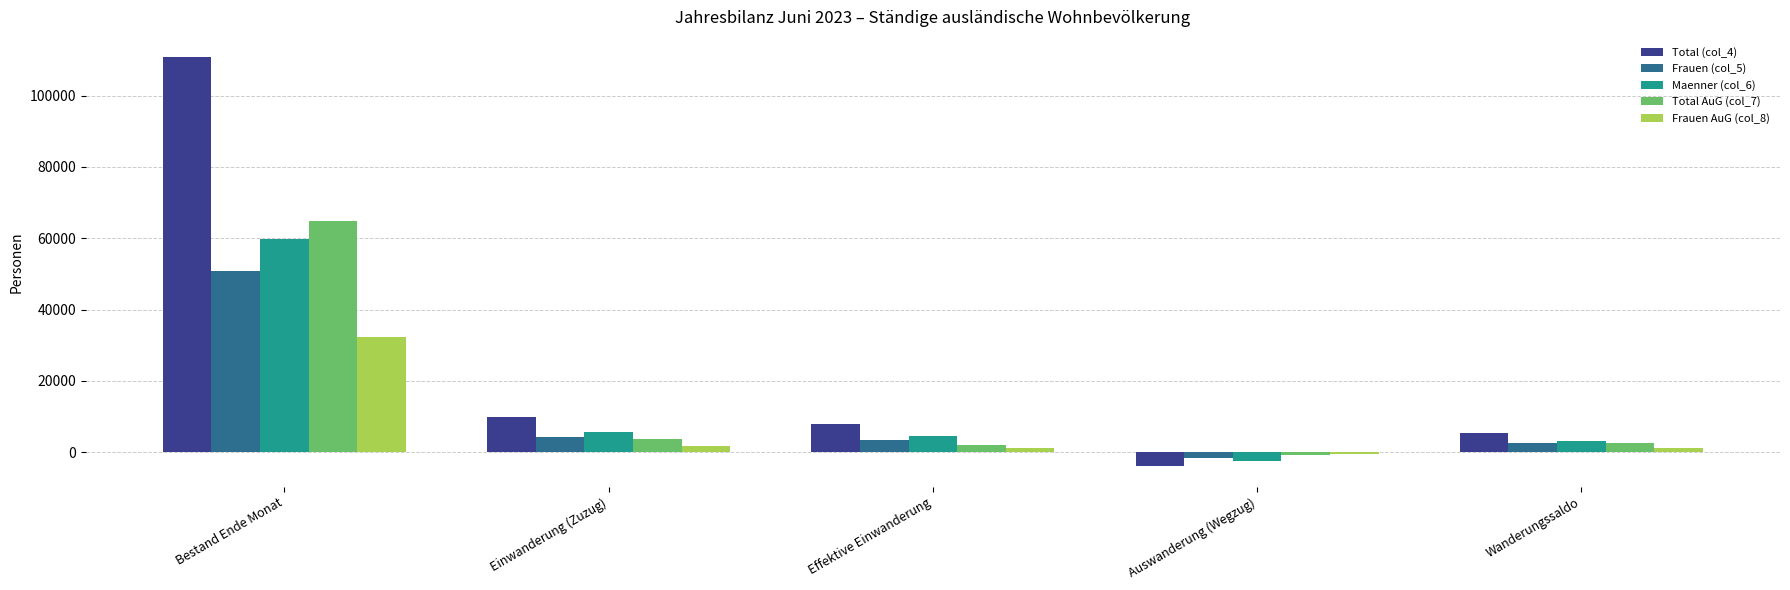

What is the average value of the Maenner (col_6) series?

14101